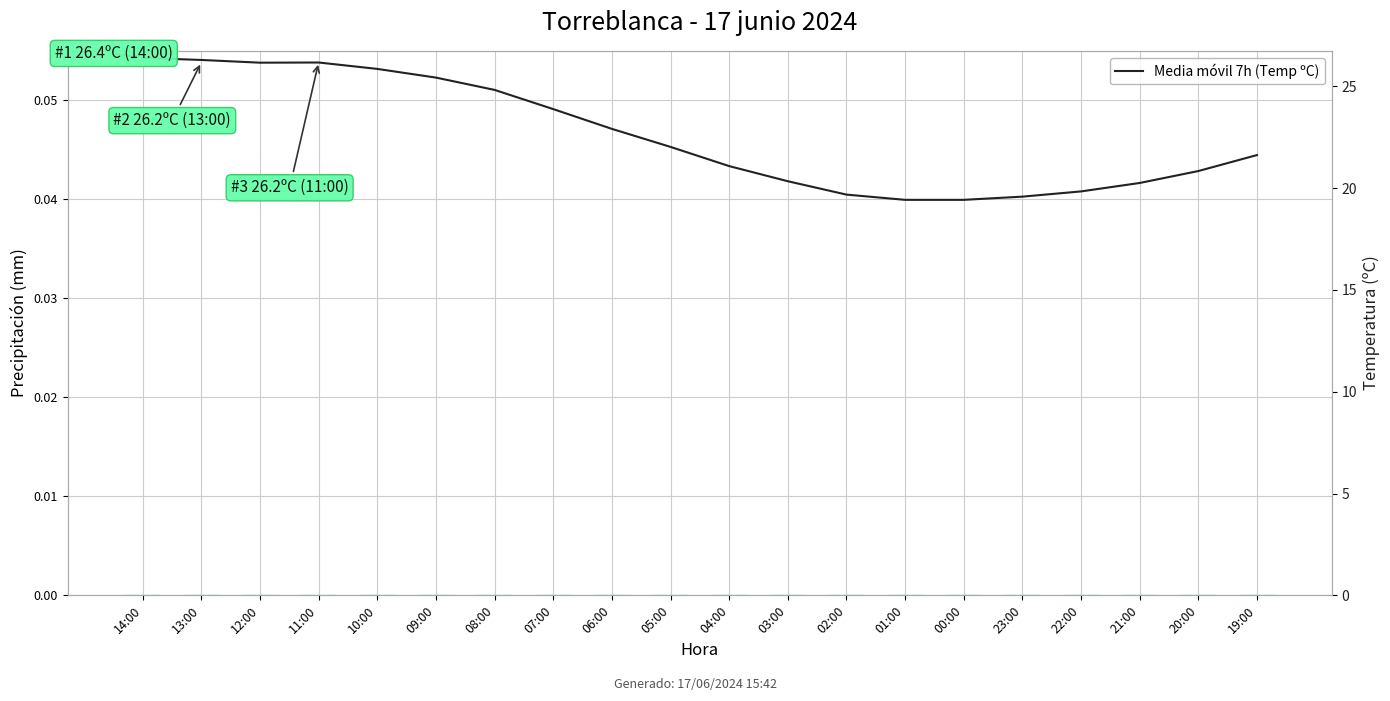

At which category does the chart reach its peak across all series?

14:00